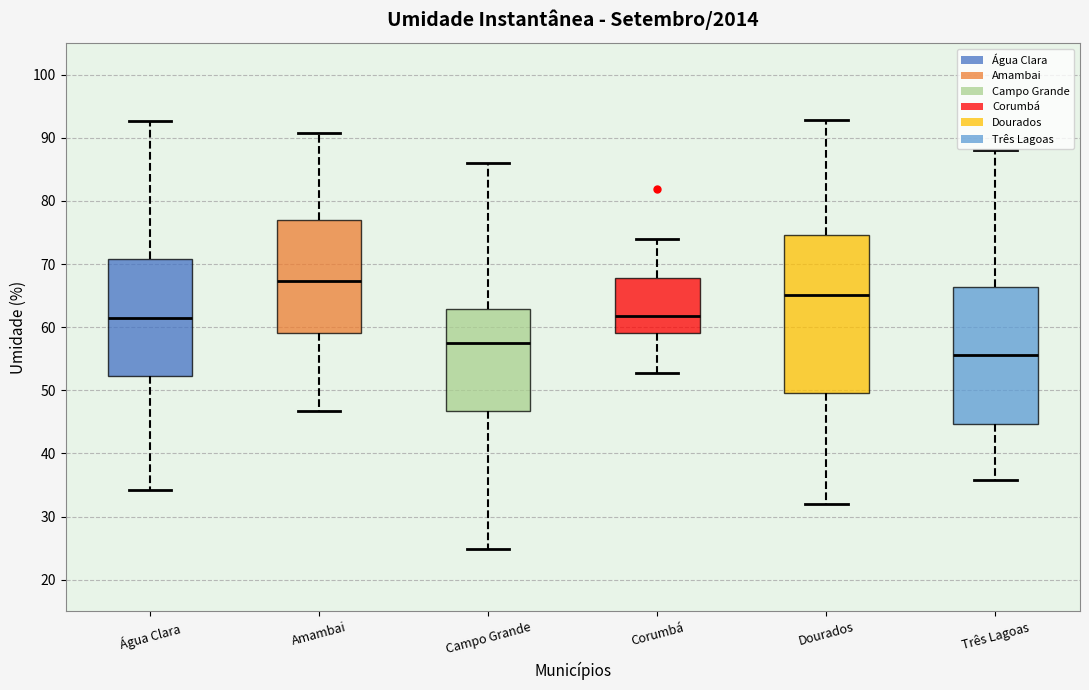

Comparing the boxes themselves (not the whiskers), which one is the tallest?

Dourados